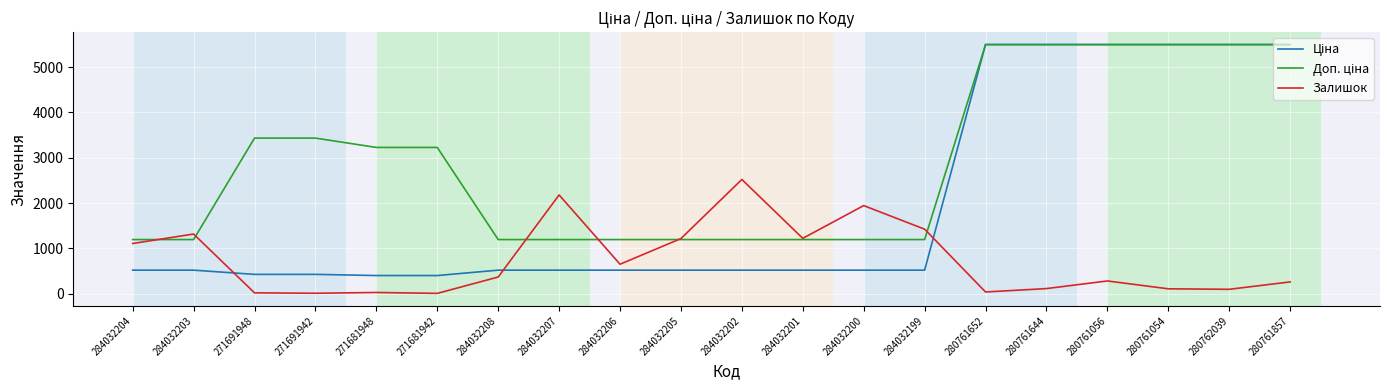

The Залишок series shows 653.0 at 284032206. True or false?

True